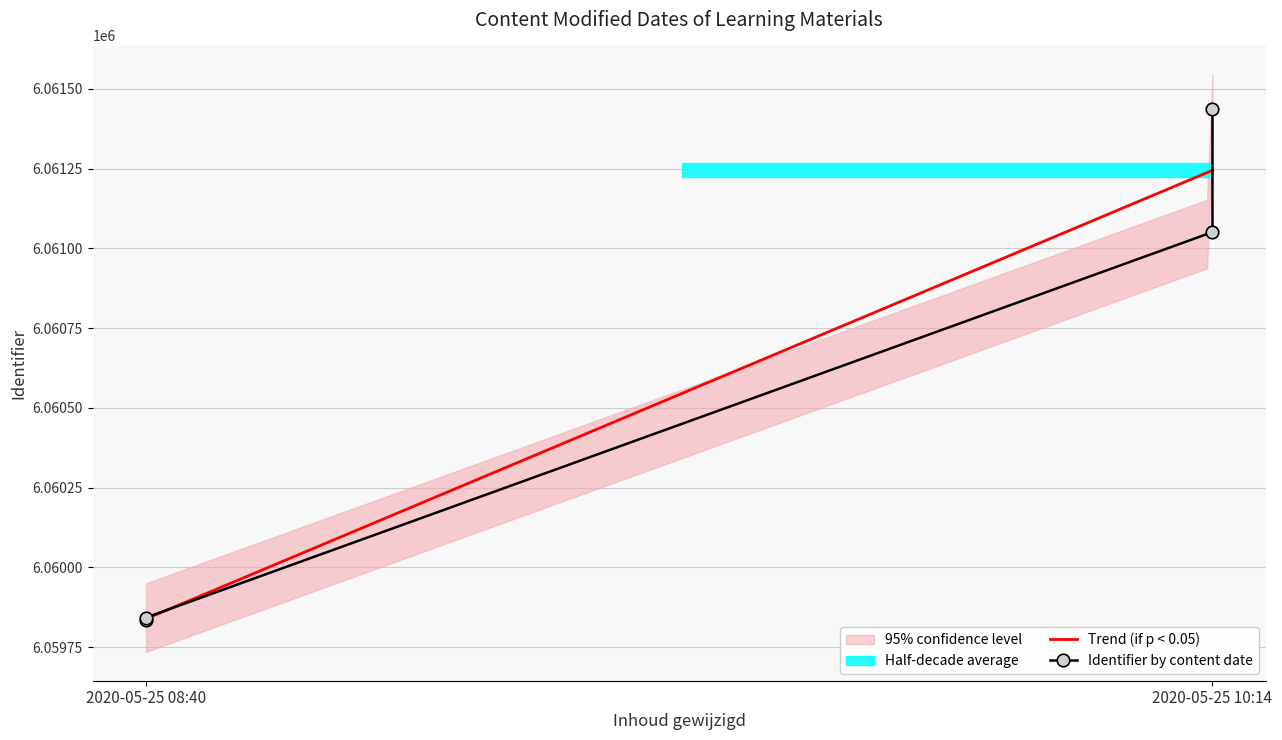

What is the maximum value shown in the chart?

6061438.0